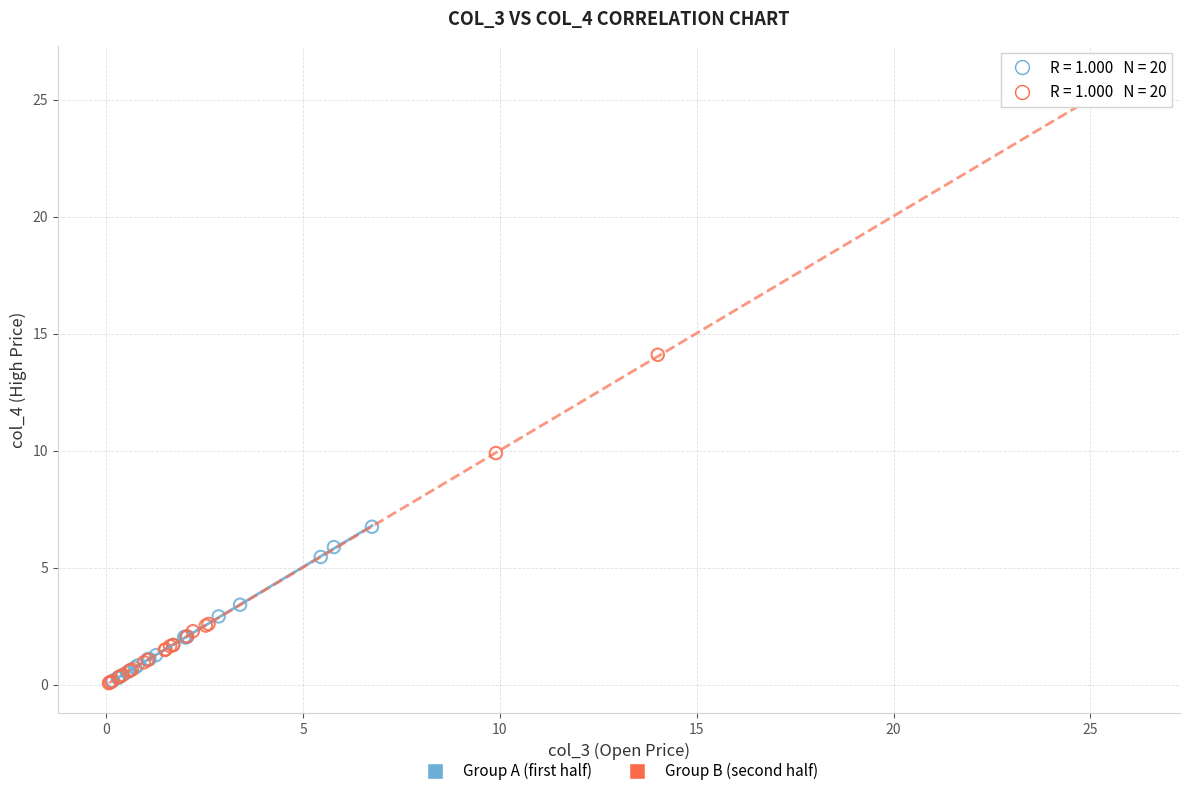

Which series has the widest spread of Y values?

Group B (second half)